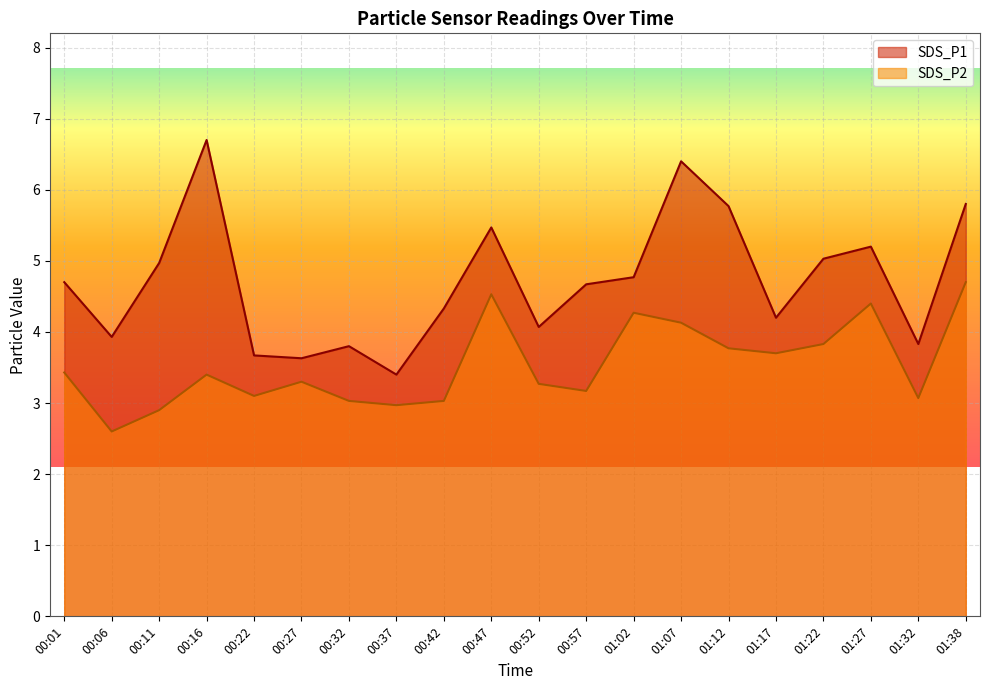

Reading left to right, list all the values displayed in this chart.

SDS_P1: 4.7	3.9	5.0	6.7	3.7	3.6	3.8	3.4	4.3	5.5	4.1	4.7	4.8	6.4	5.8	4.2	5.0	5.2	3.8	5.8
SDS_P2: 3.4	2.6	2.9	3.4	3.1	3.3	3.0	3.0	3.0	4.5	3.3	3.2	4.3	4.1	3.8	3.7	3.8	4.4	3.1	4.7